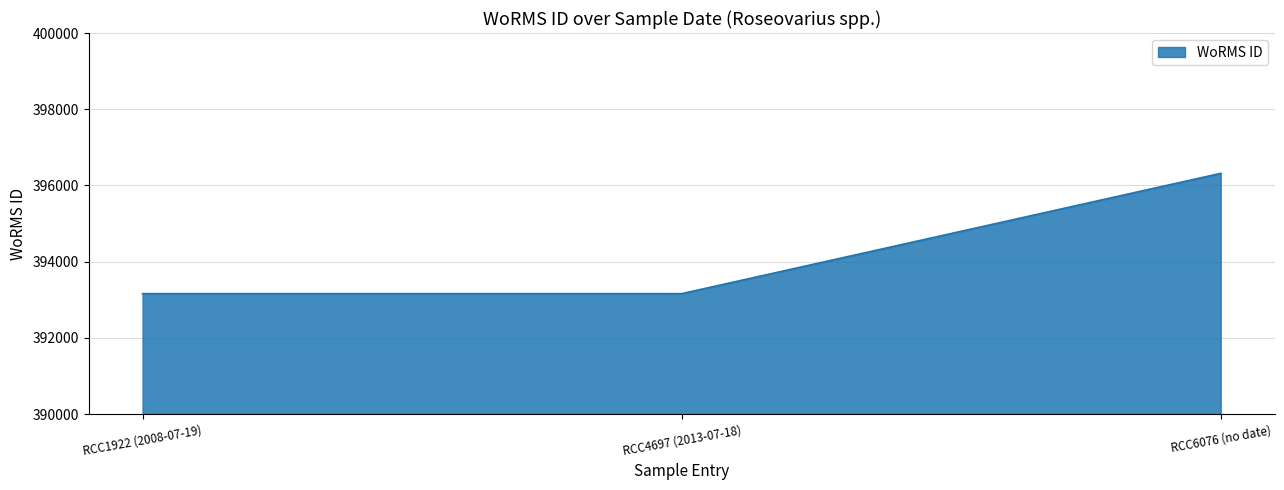

Is it true that the value at RCC6076 (no date) is 396317?

True